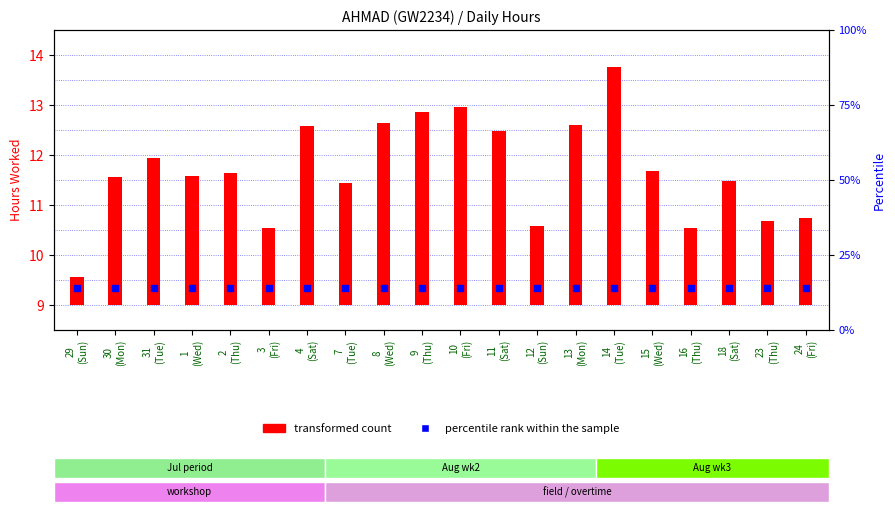

Which series has the largest total across all categories?

percentile rank within the sample